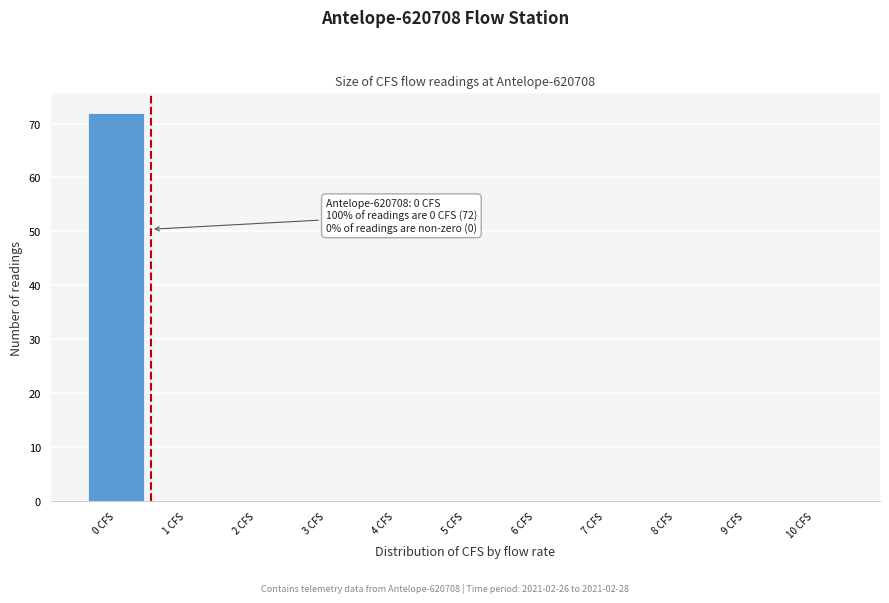

Which range on the x-axis has the tallest bar?

-0.5 to 0.5